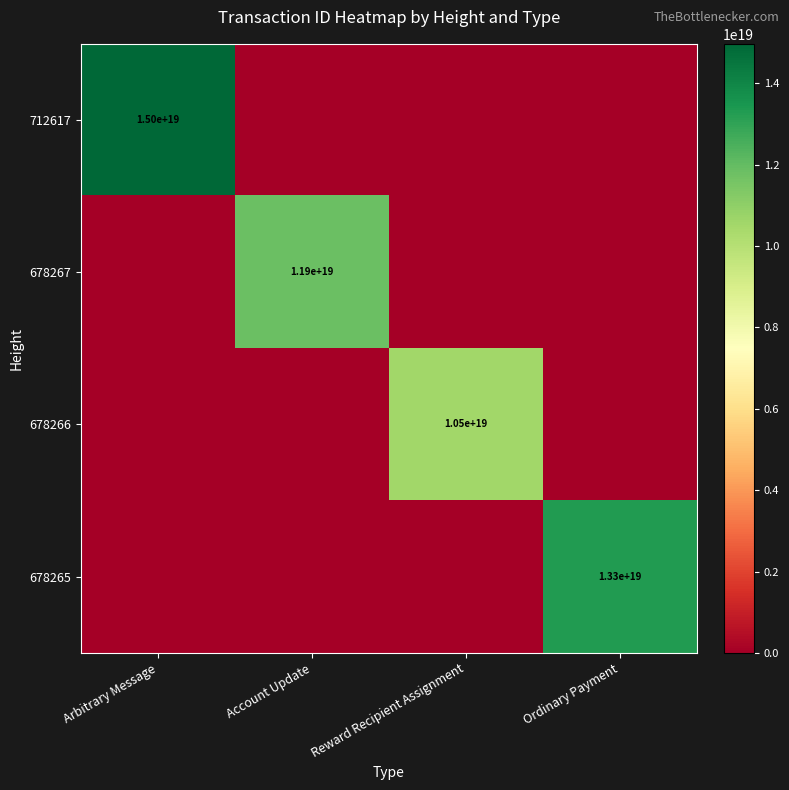

The value of 678267 at Account Update is 6198359422365601792. True or false?

False